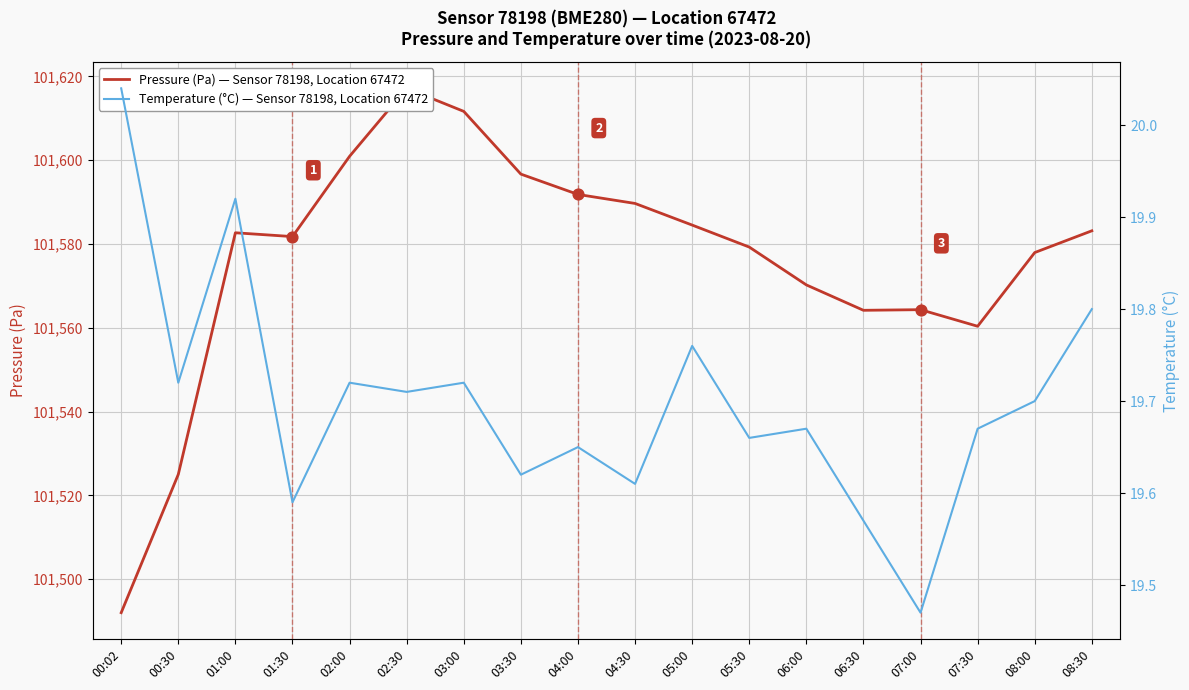

Which series has the widest spread of Y values?

Pressure (Pa) — Sensor 78198, Location 67472